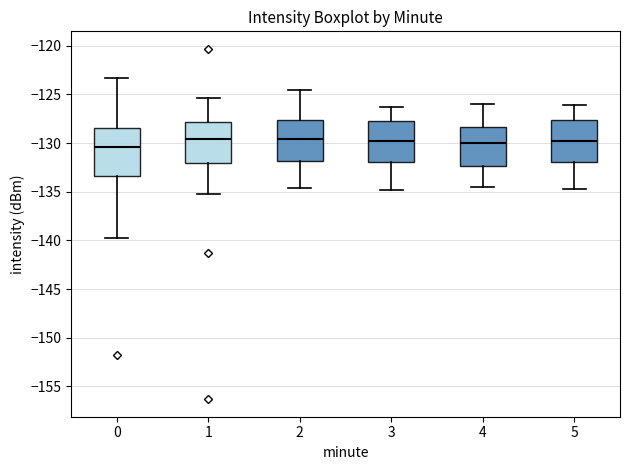

Where does the median line of the box at x = 5 sit on the y-axis? The values are not printed on the chart, so give them approximately, as read against the axis.

-129.5